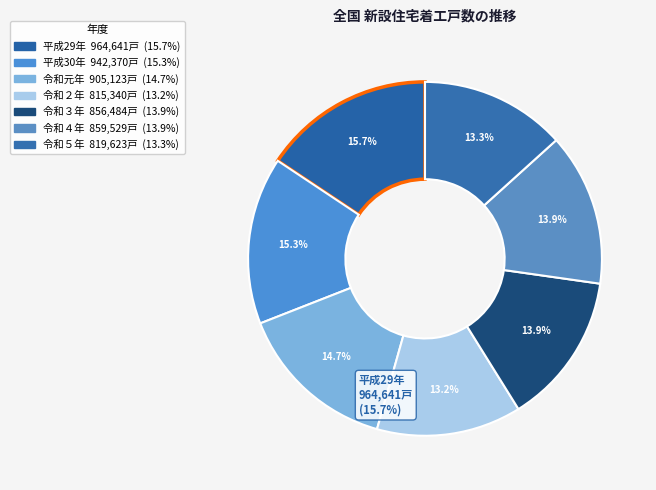

How many slices are in this pie chart?

7